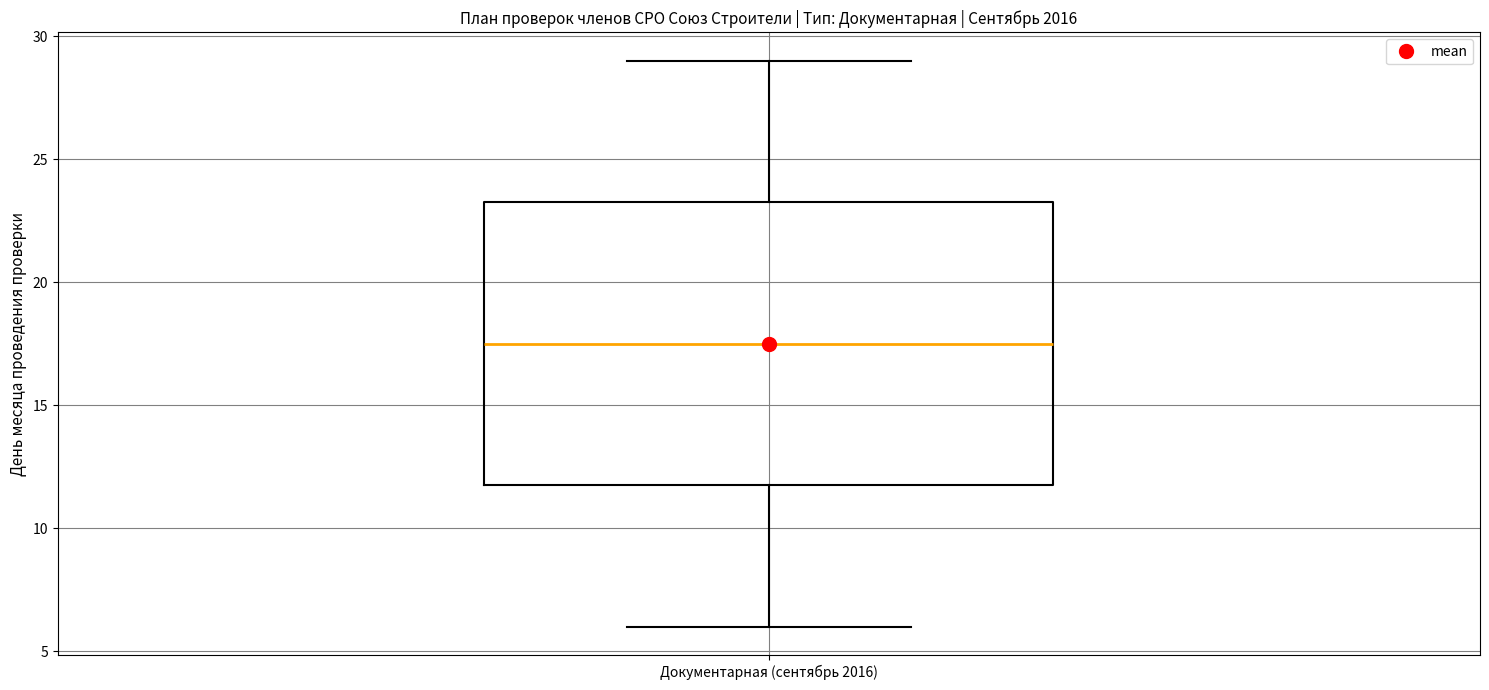

Read this box plot against the y-axis: the position of the median line, the range covered by the box, and the ends of both whiskers. The values are not printed on the chart, so give them approximately, as read against the axis.

median 17.5, box 12.0 to 23.5, whiskers 6.0 to 29.0